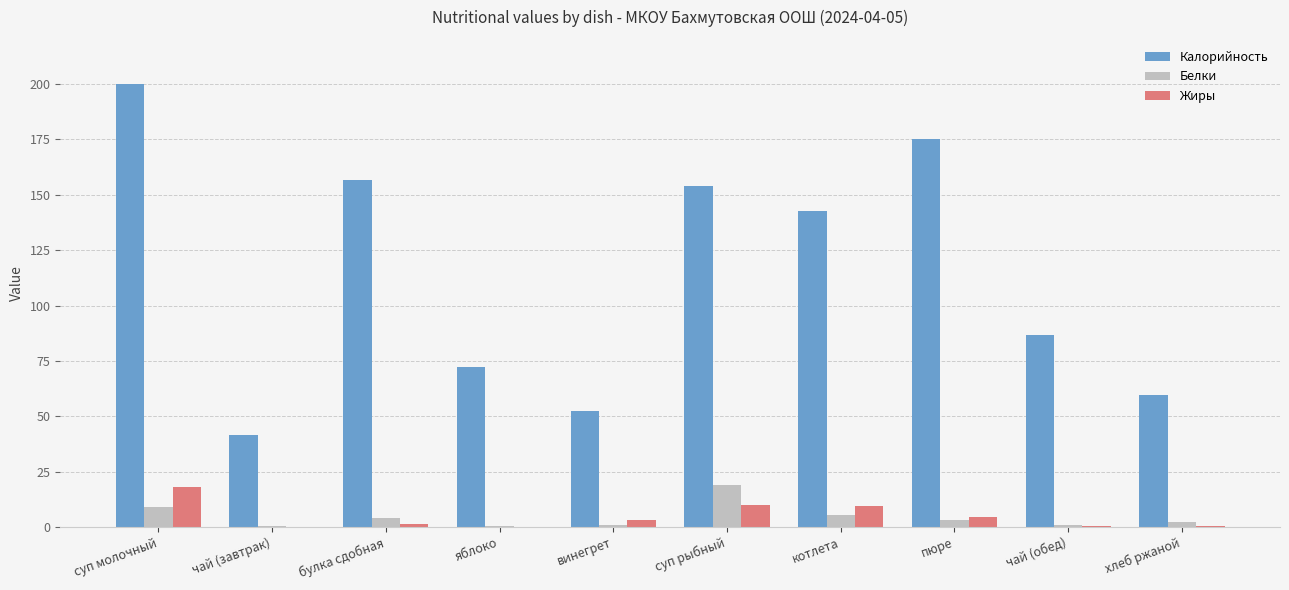

What is the sum of all Калорийность values?

1140.5